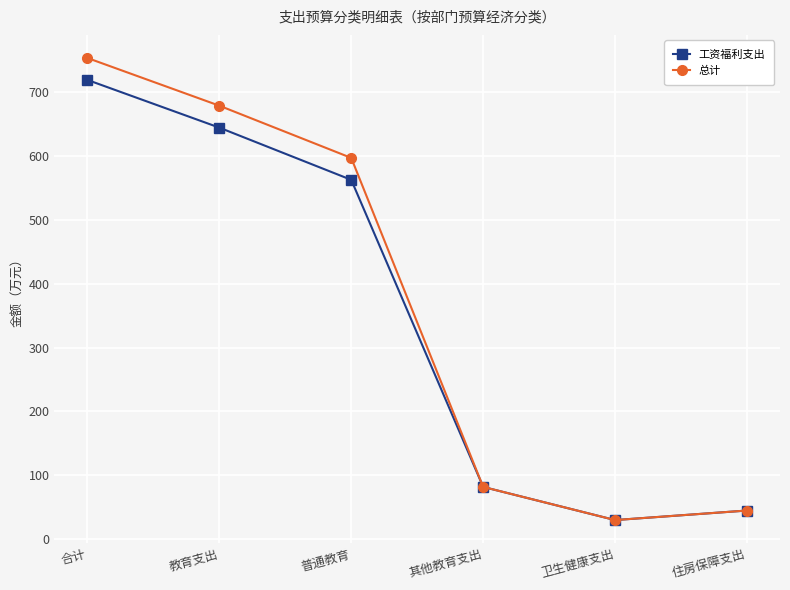

What is the average value of the 工资福利支出 series?

347.1